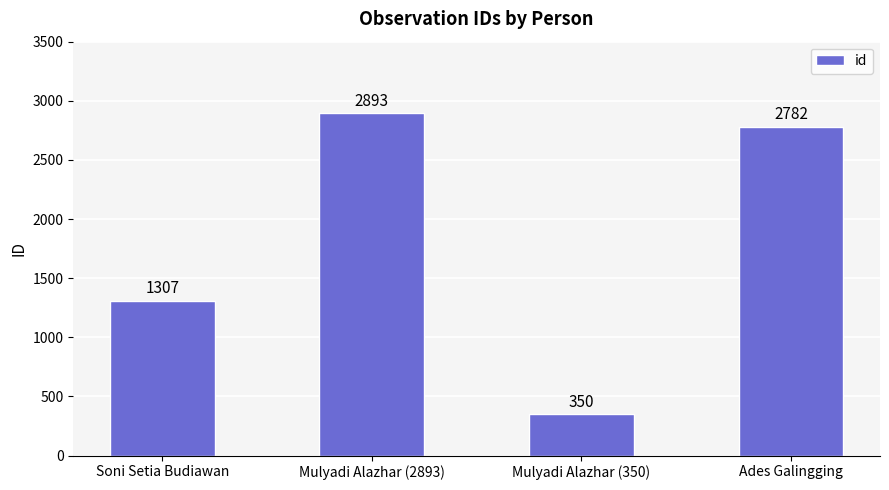

What is the value of the 3rd bar from the left?

350